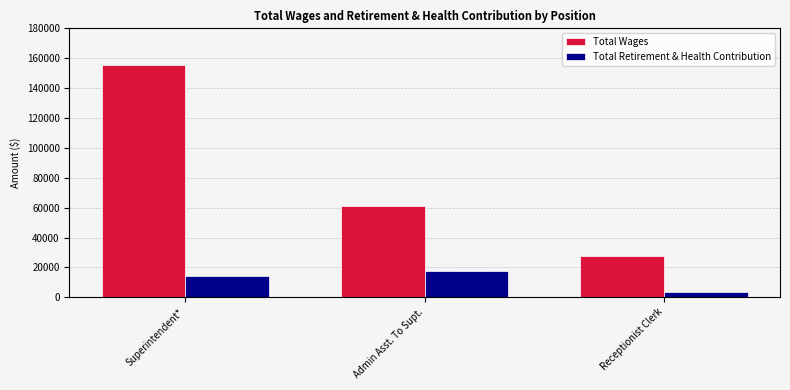

What is the total value across all series at Receptionist Clerk?

30904